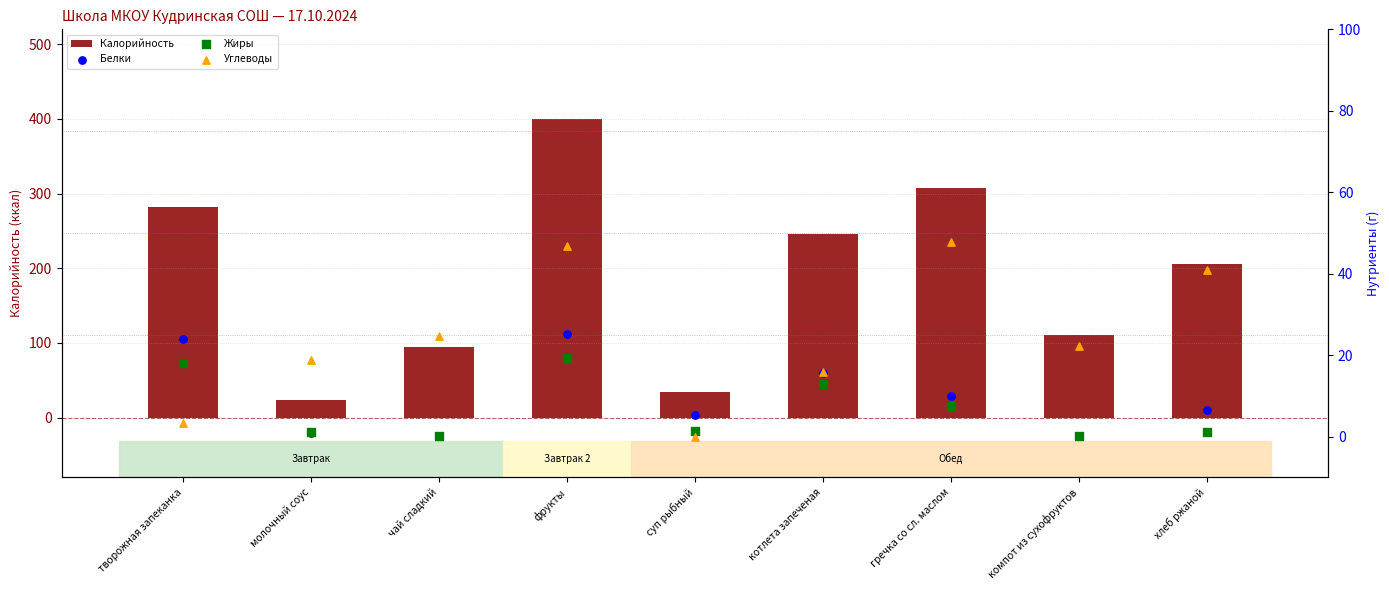

Which series has the largest Y range (max minus min)?

Калорийность